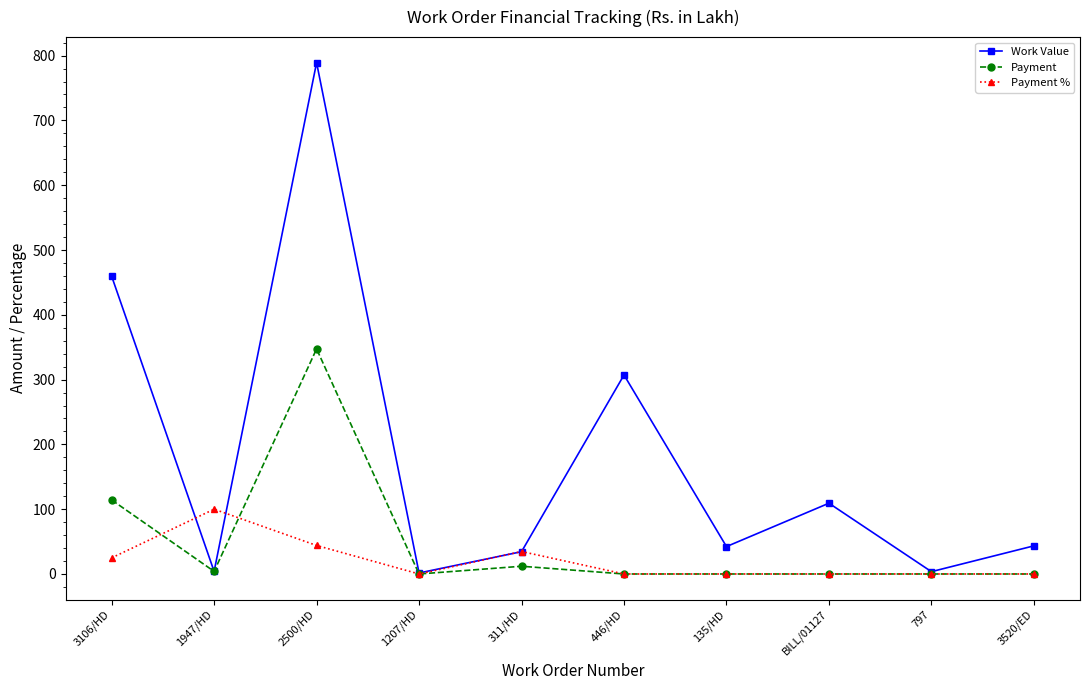

True or false: Payment % has more than 1 points higher than both neighbors.

True